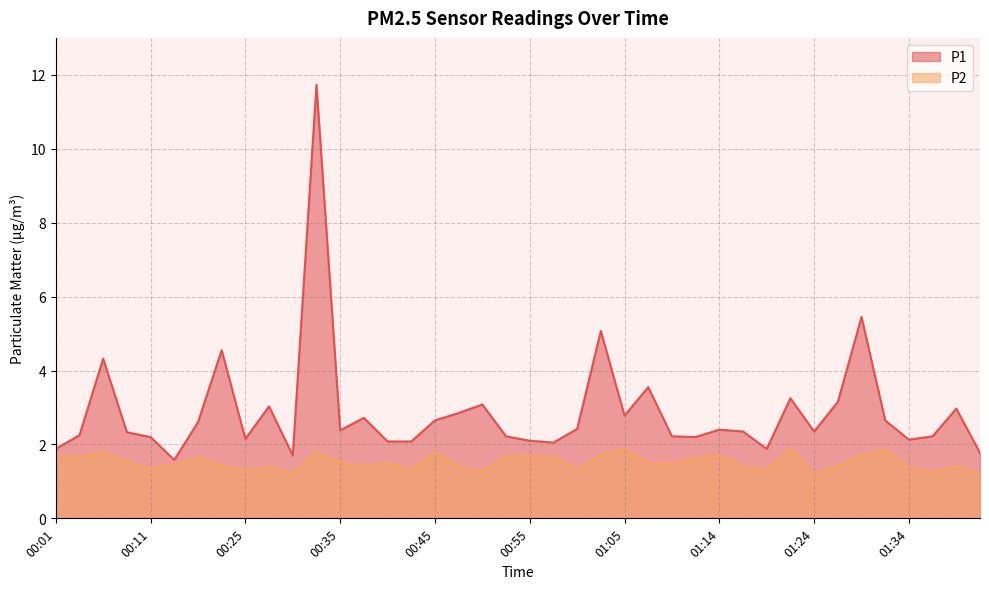

What is the value of the P2 point at the 25th from the left?

1.9